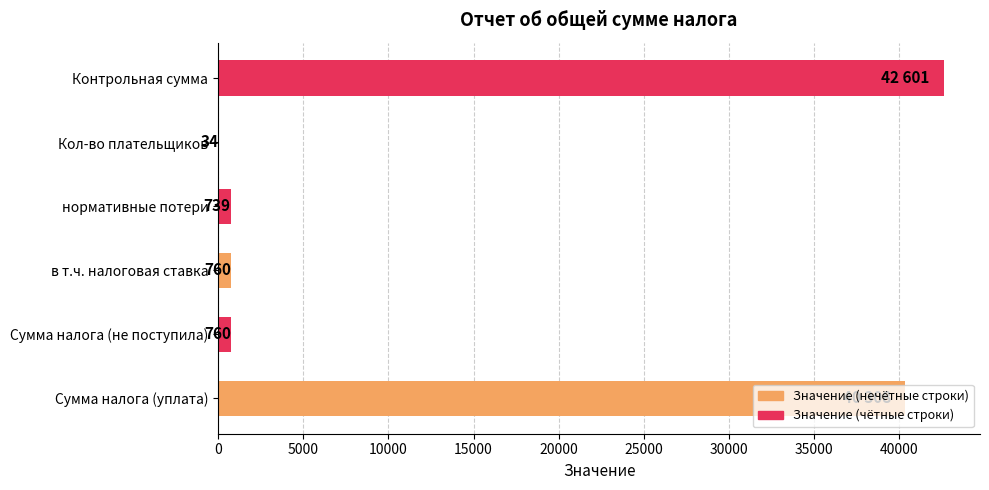

Is it true that the value at Сумма налога (уплата) is 40308?

True